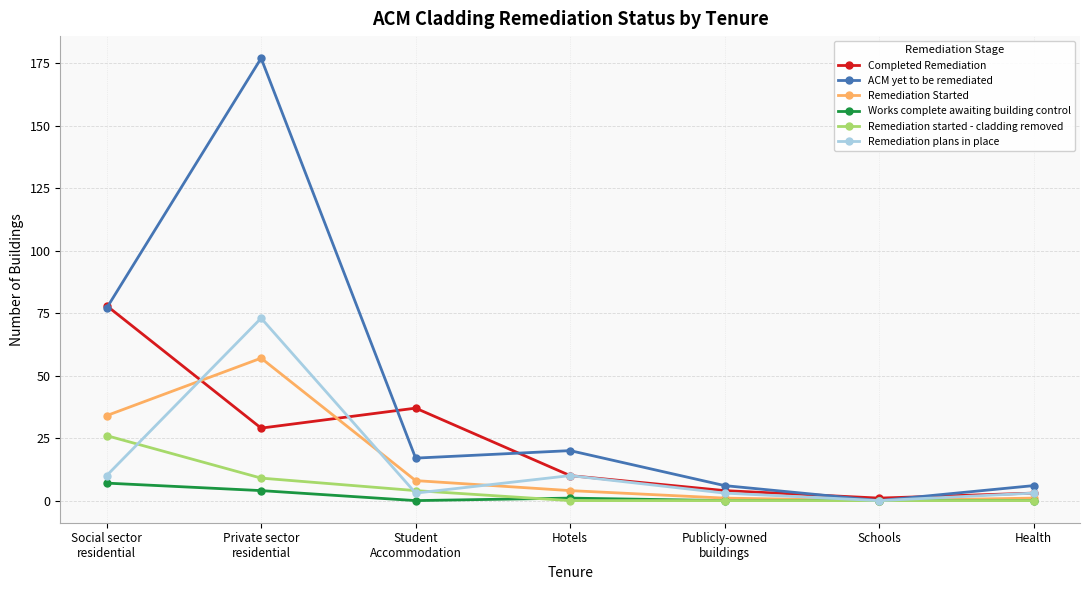

In Remediation plans in place, how many points are lower than both neighbors (excluding endpoints)?

2